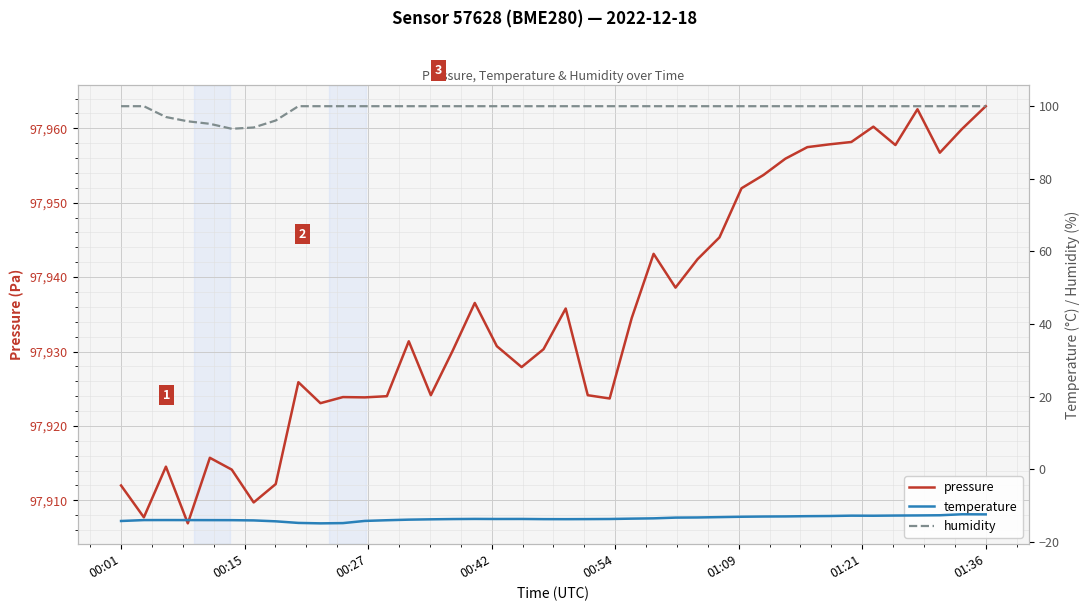

How many interior local valleys does the pressure series have?

11